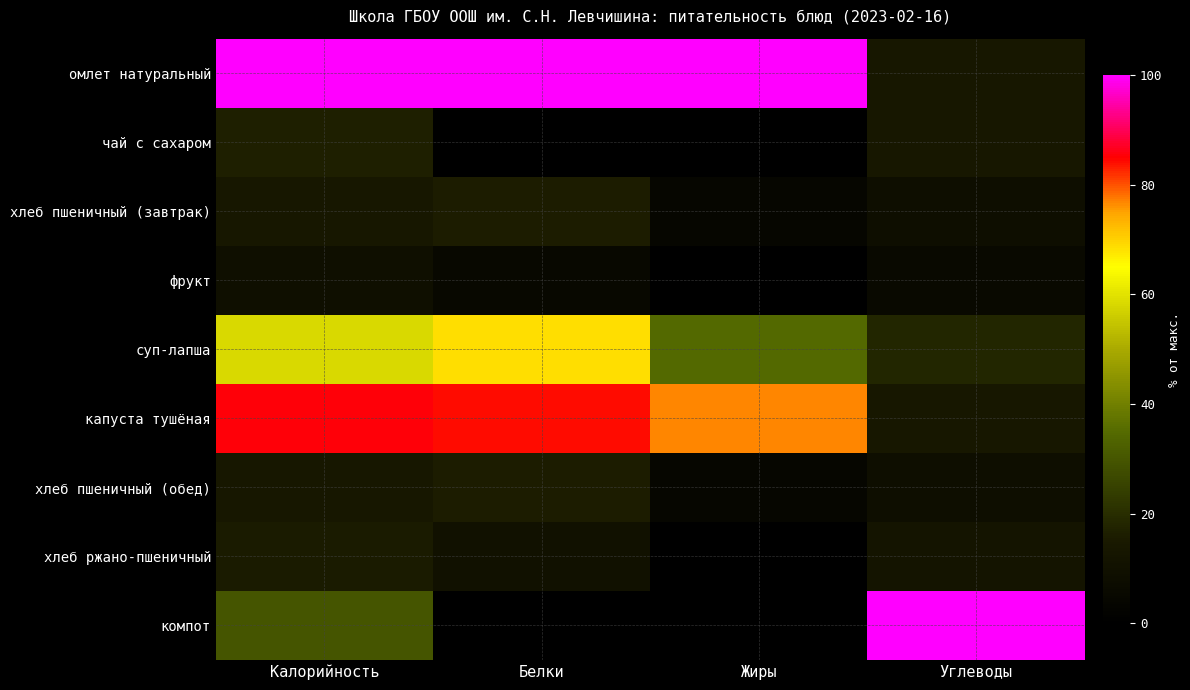

At Углеводы, list the series in order from smallest to largest.

фрукт, хлеб пшеничный (завтрак), хлеб пшеничный (обед), хлеб ржано-пшеничный, омлет натуральный, чай с сахаром, капуста тушёная, суп-лапша, компот